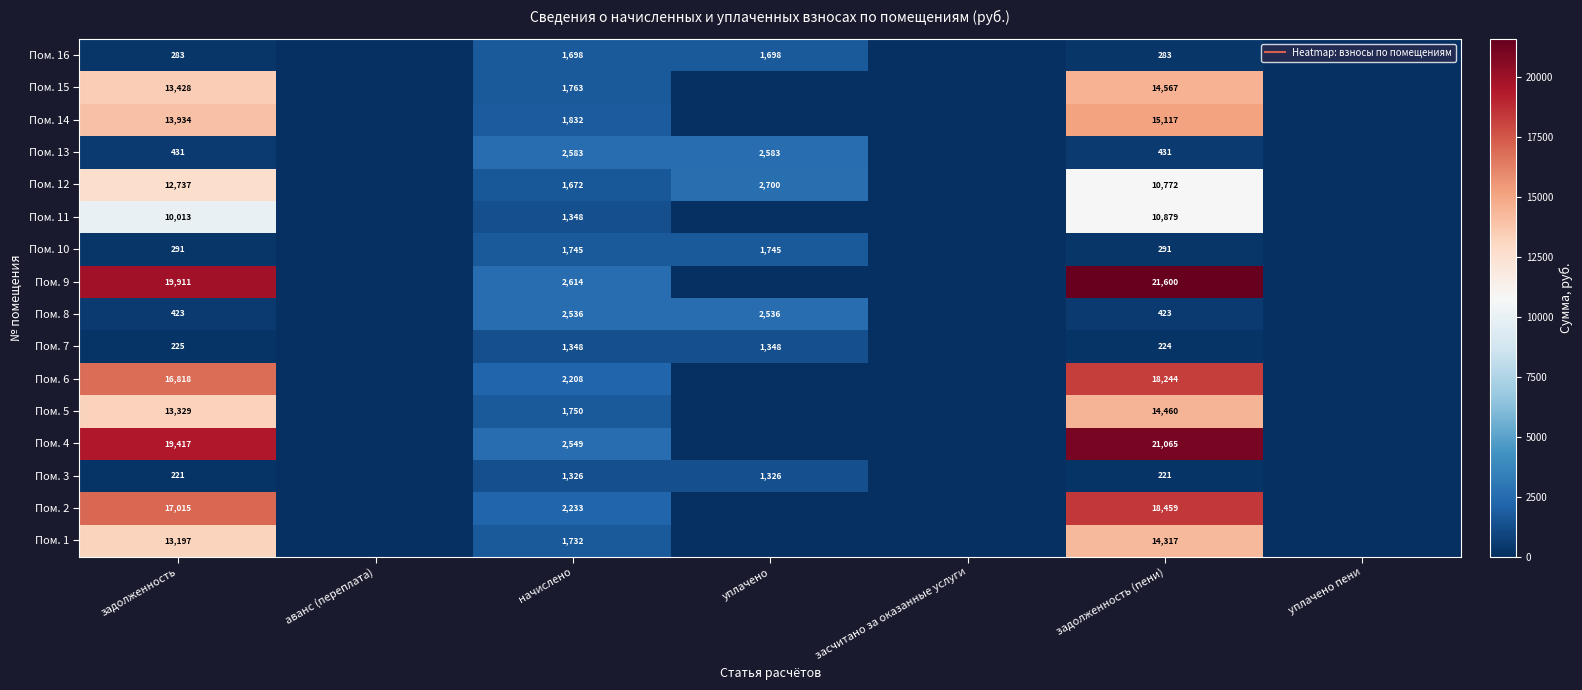

Read the Пом. 14 value at задолженность (пени).

15117.5